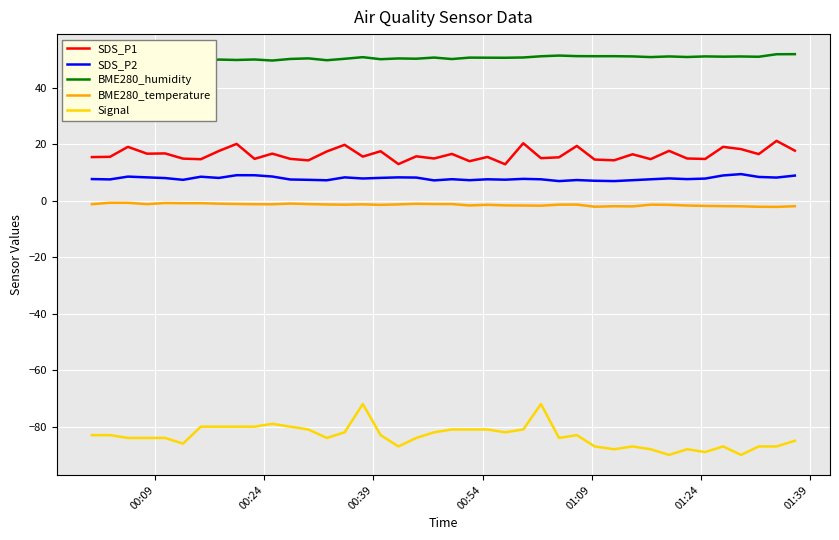

What is the lowest value of the SDS_P1 series?

12.9